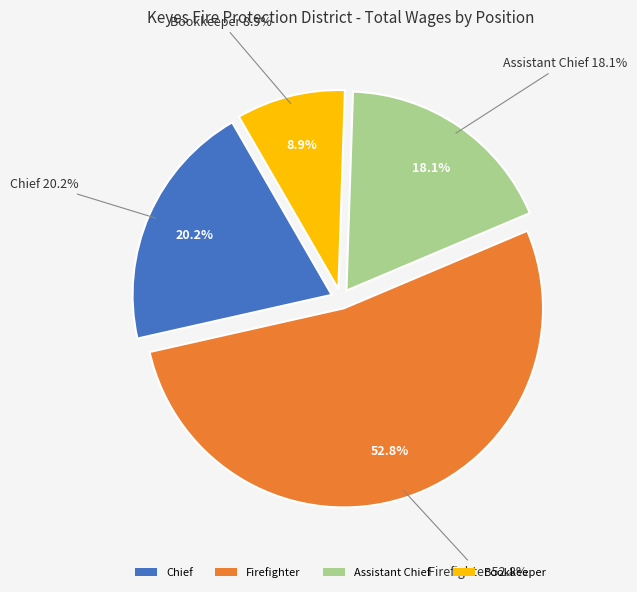

Which category has the biggest portion of the pie?

Firefighter